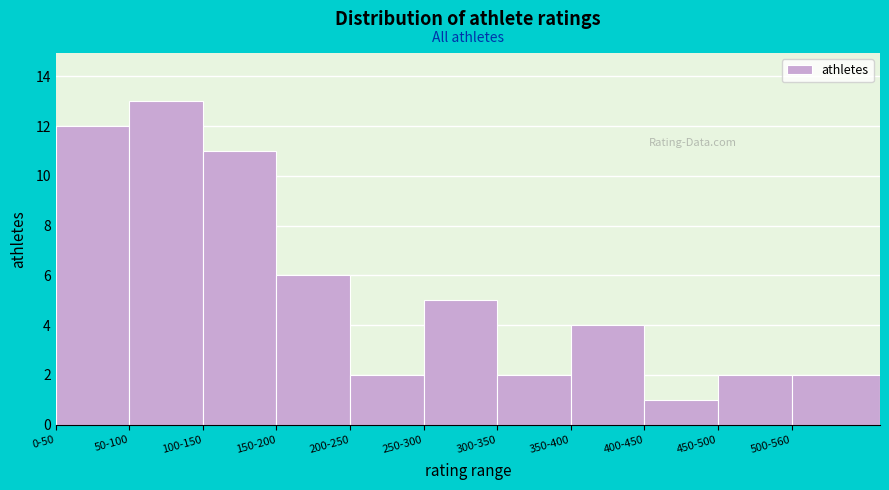

Reading left to right, transcribe all the data shown in this chart.

12	13	11	6	2	5	2	4	1	2	2